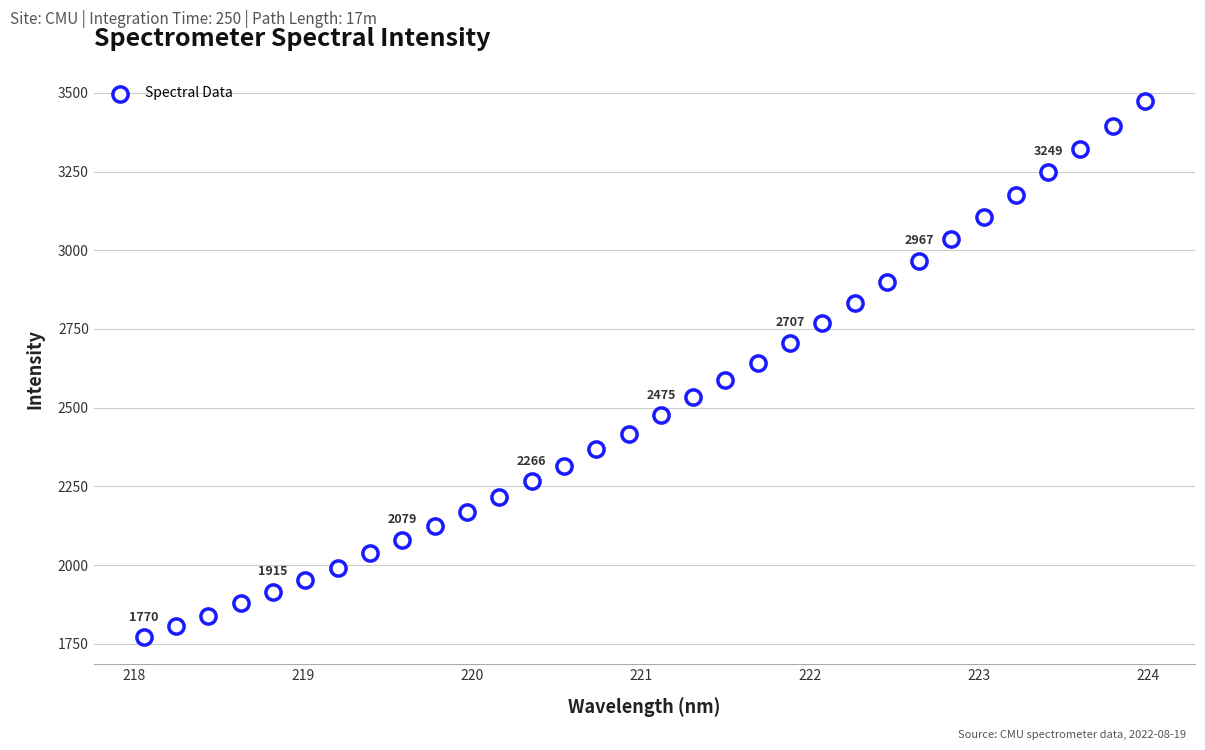

What is the range of X values (max minus min)?

5.9